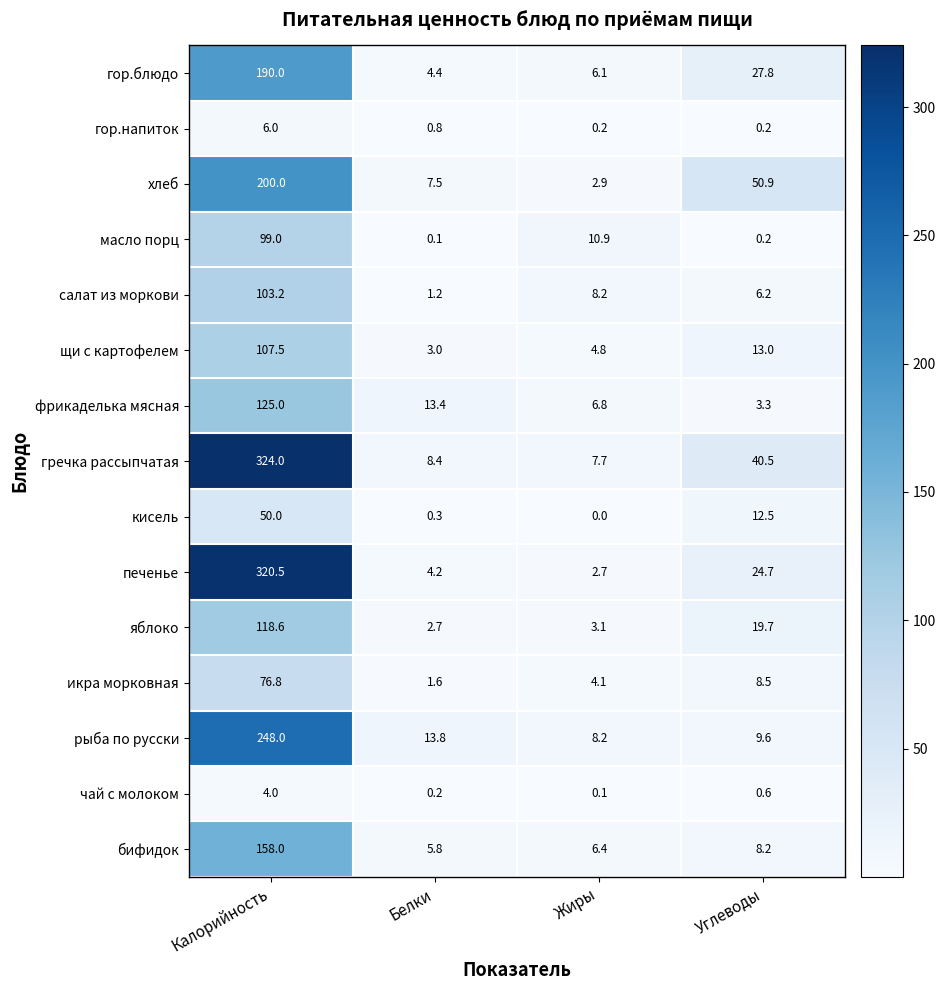

What is the difference between the maximum and minimum values in the гор.блюдо series?

185.6